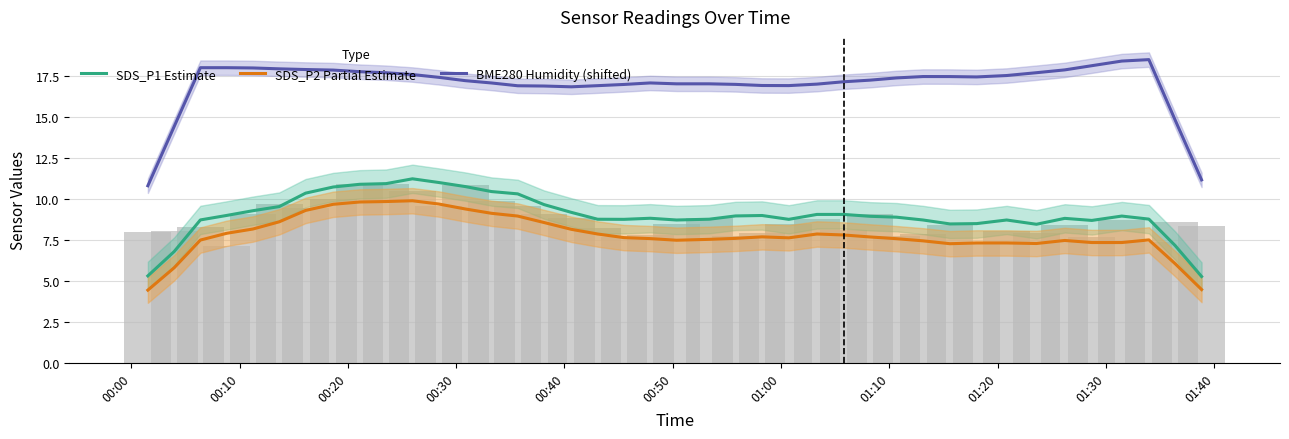

True or false: BME280 Humidity (shifted) has a value of 5.3 at 35.

False